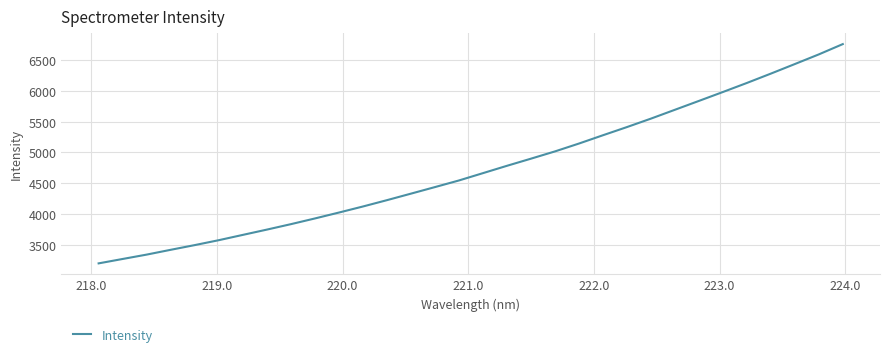

How many values exceed 4662?

16